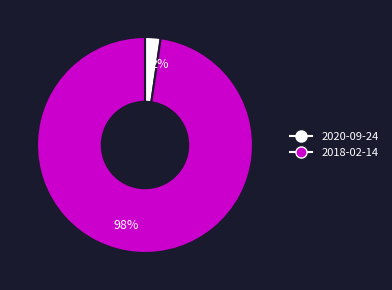

To the nearest percent, what is the average slice percentage?

50%